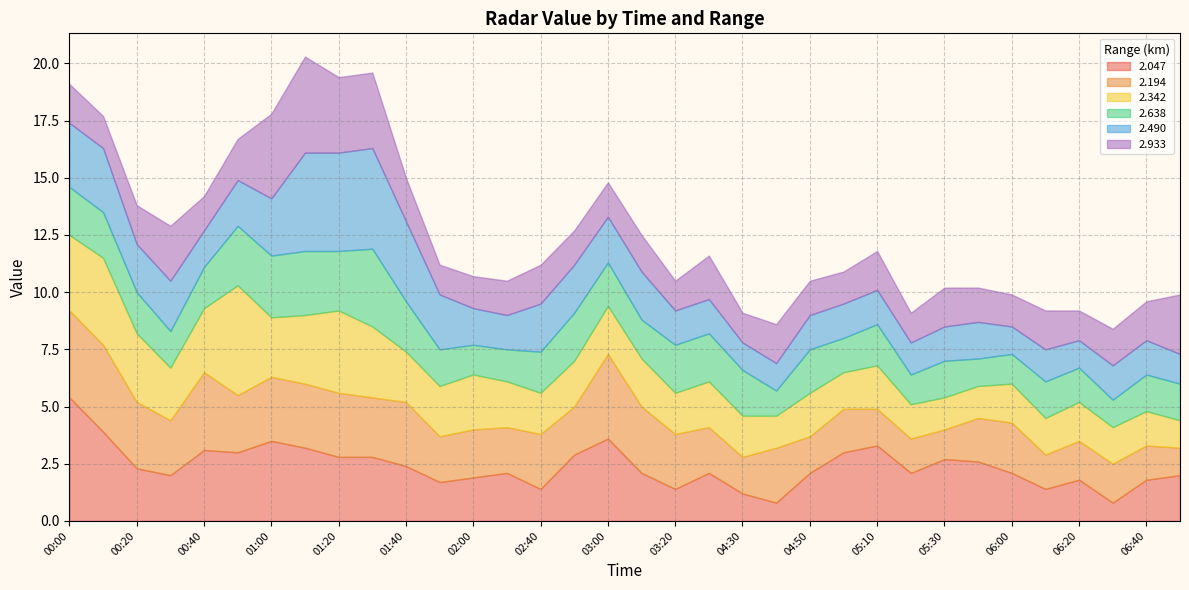

What is the minimum value for 2.342?

1.2